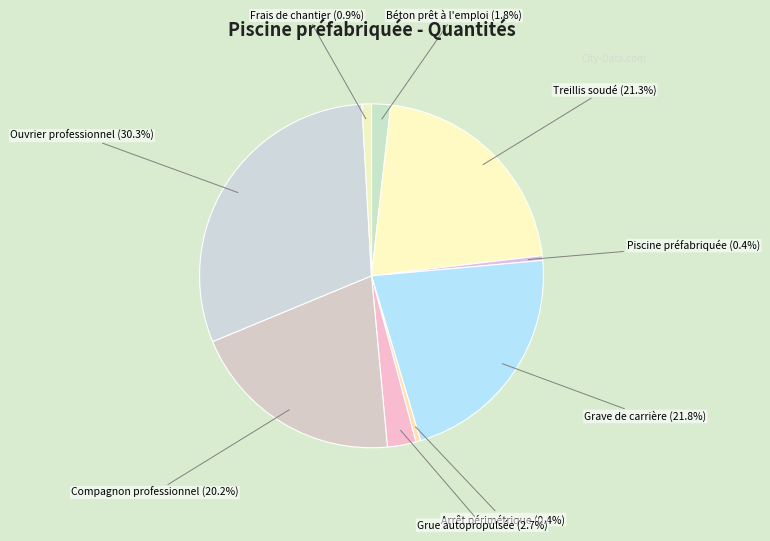

How much of the chart is everything except Arrêt périmétrique?

99.6%